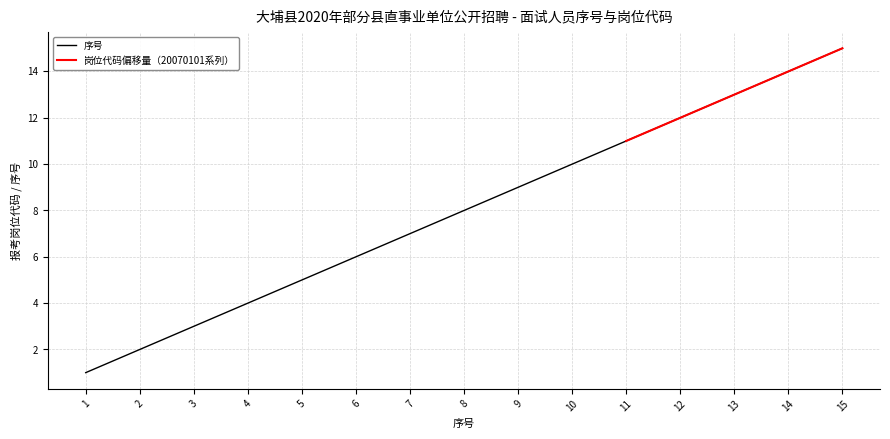

Is it true that the value at 5 is 8?

False